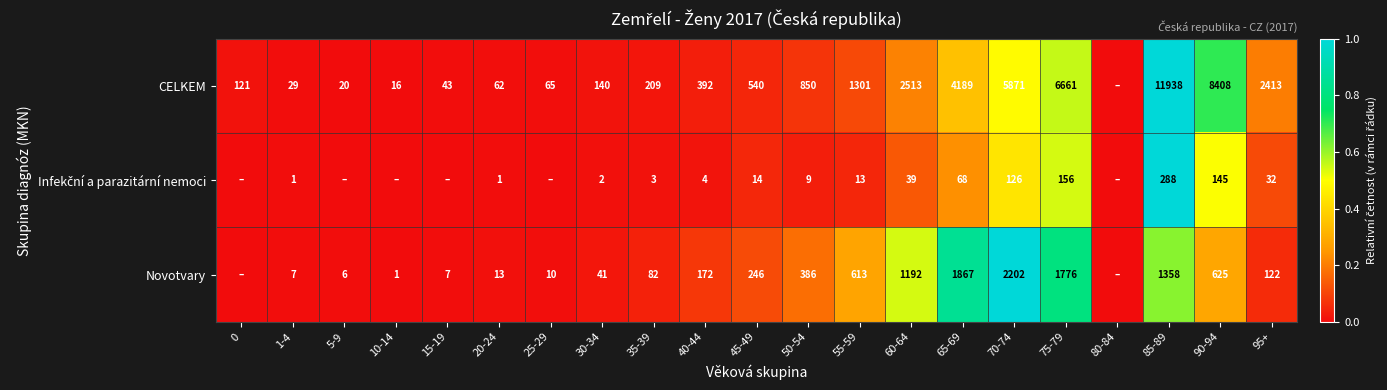

What is the sum of the CELKEM values at 70-74 and 65-69?

10060